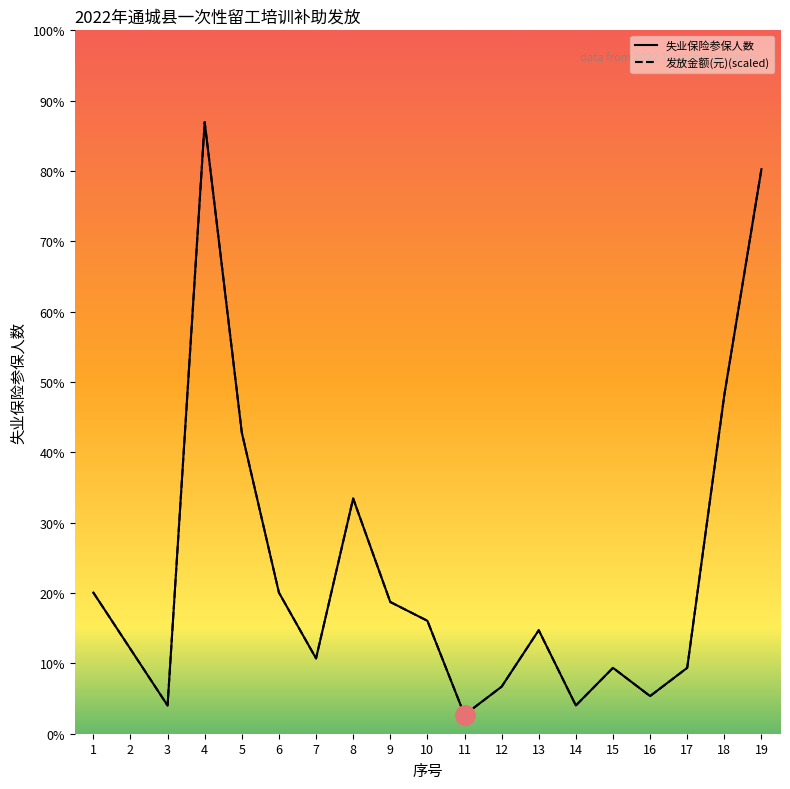

Reading left to right, extract all data points from this chart.

失业保险参保人数: 15	9	3	65	32	15	8	25	14	12	2	5	11	3	7	4	7	36	60
发放金额(元)(scaled): 15	9	3	65	32	15	8	25	14	12	2	5	11	3	7	4	7	36	60